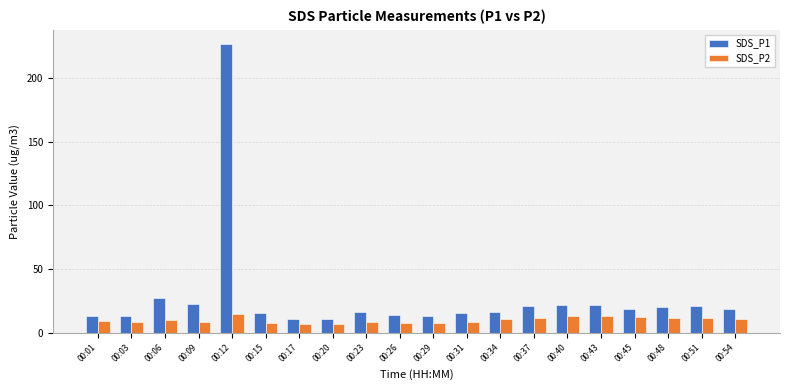

True or false: SDS_P1 has a value of 4.6 at 00:40.

False